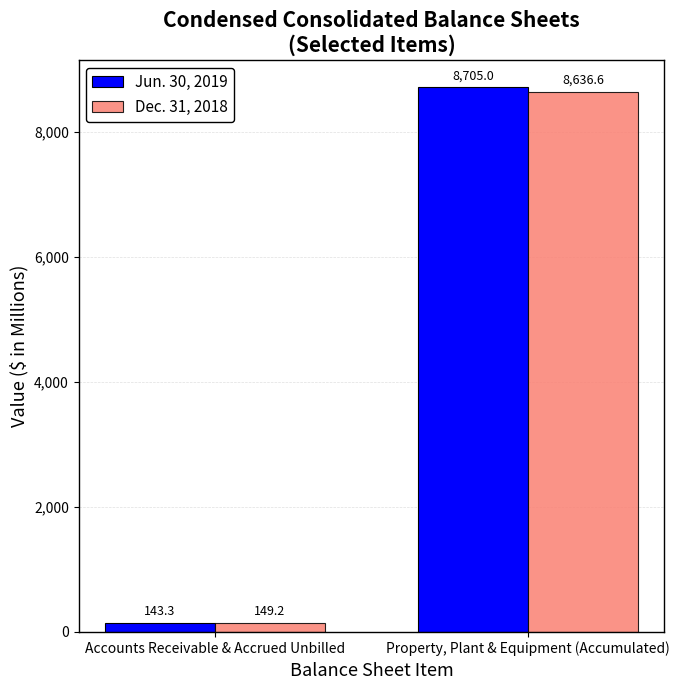

What are all the series names shown in the legend?

Jun. 30, 2019, Dec. 31, 2018